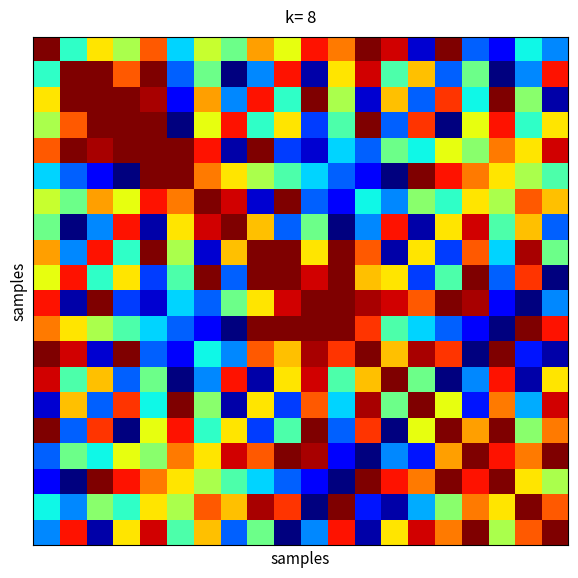

What is the greatest value displayed?

39